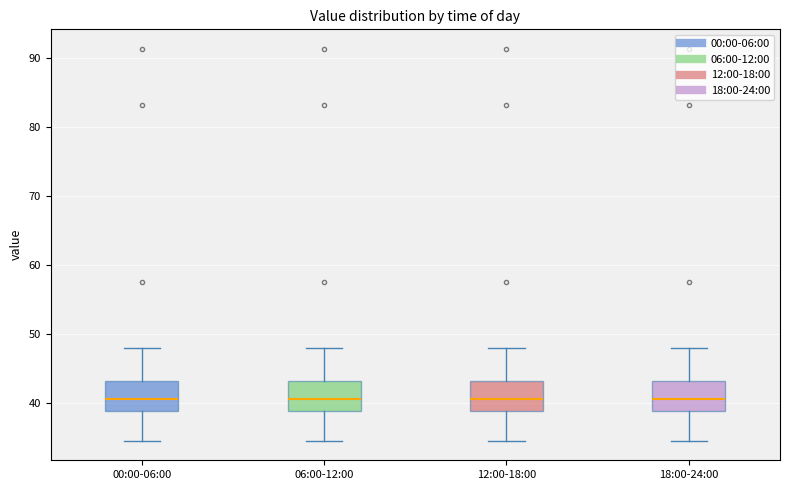

Reading left to right, transcribe this box plot: for each box, give where its median line is, the range the box spans, and where its two whiskers end, as read against the y-axis. The values are not printed on the chart, so give them approximately, as read against the axis.

00:00-06:00: median 41, box 39 to 43, whiskers 34 to 48
06:00-12:00: median 41, box 39 to 43, whiskers 34 to 48
12:00-18:00: median 41, box 39 to 43, whiskers 34 to 48
18:00-24:00: median 41, box 39 to 43, whiskers 34 to 48